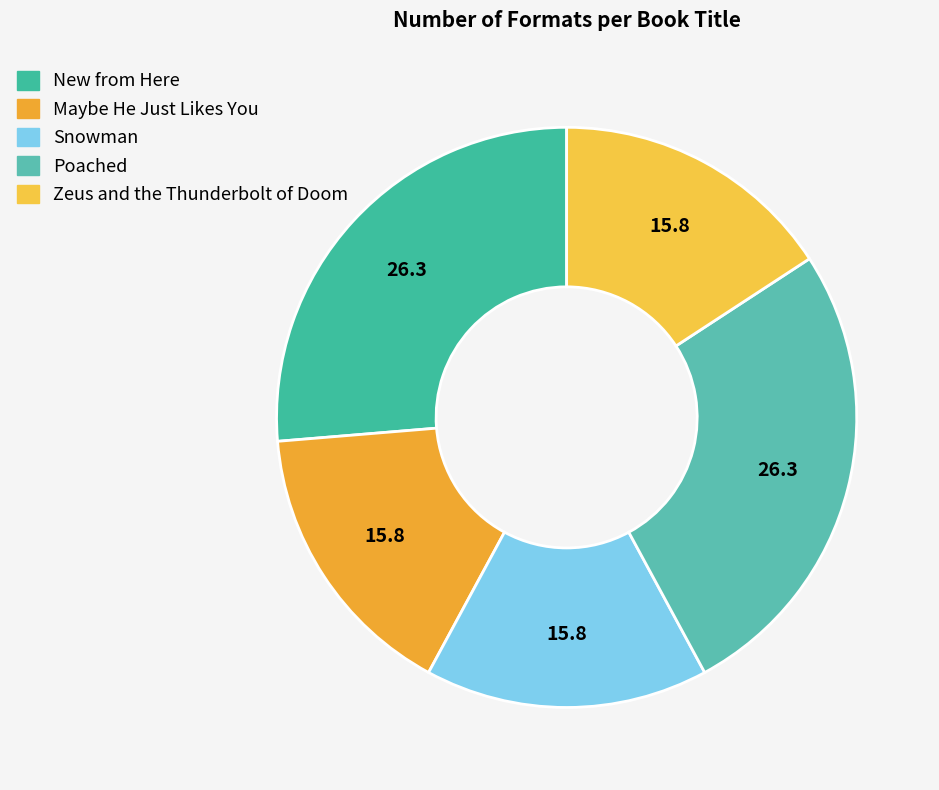

Rank the categories by value from lowest to highest.

Maybe He Just Likes You, Snowman, Zeus and the Thunderbolt of Doom, New from Here, Poached